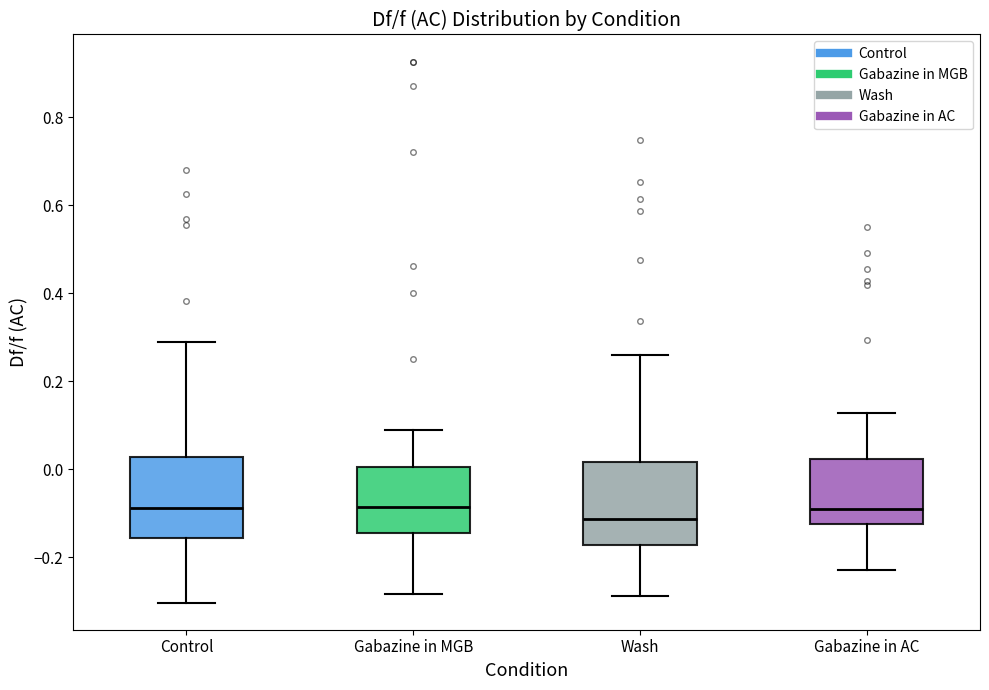

Reading left to right, read every box against the y-axis: the position of its median line, the range the box covers, and the ends of its whiskers. The values are not printed on the chart, so give them approximately, as read against the axis.

Control: median -0.08, box -0.16 to 0.02, whiskers -0.30 to 0.28
Gabazine in MGB: median -0.08, box -0.14 to 0.00, whiskers -0.28 to 0.10
Wash: median -0.12, box -0.18 to 0.02, whiskers -0.28 to 0.26
Gabazine in AC: median -0.10, box -0.12 to 0.02, whiskers -0.22 to 0.12